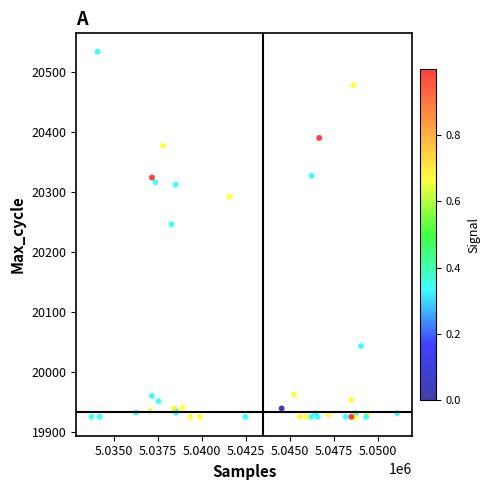

What Y value in the scatter plot is closest to 20229?

20246